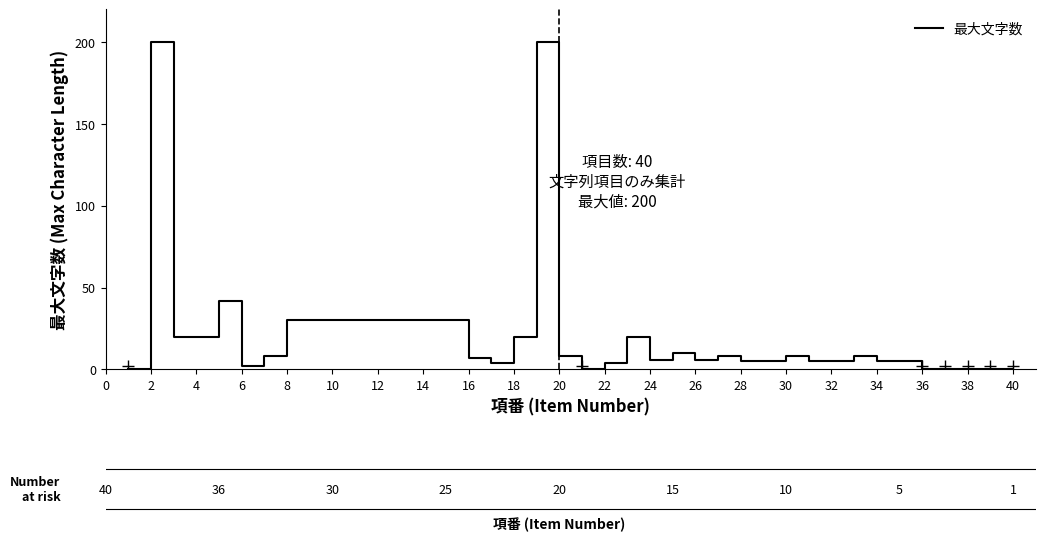

What is the difference between the maximum and minimum values?

200